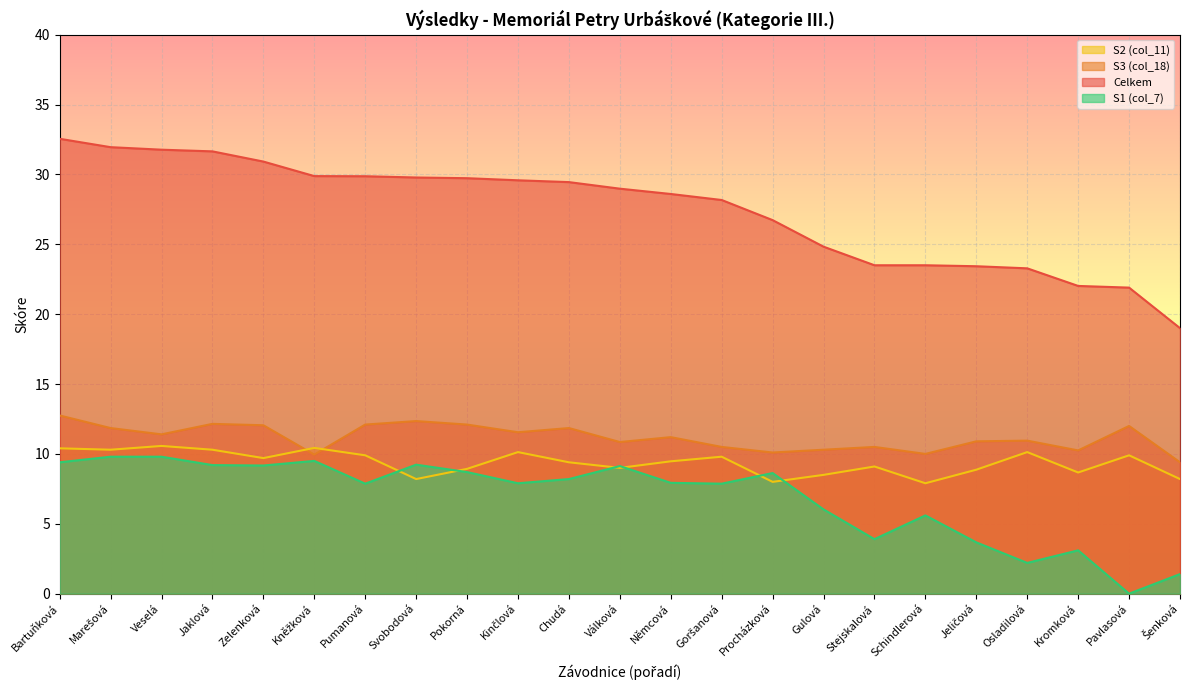

Is it true that S1 (col_7) equals 9.8 at Marešová?

True